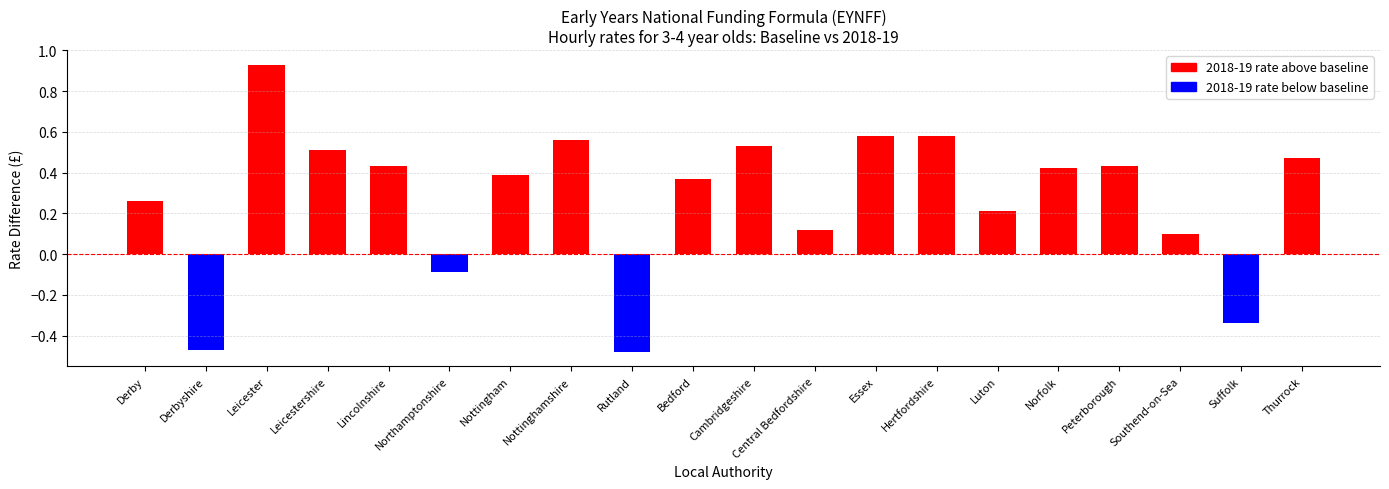

Where does the data first go above 0?

Derby